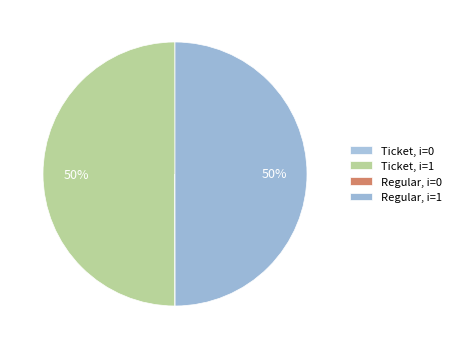

How many slices are in this pie chart?

4